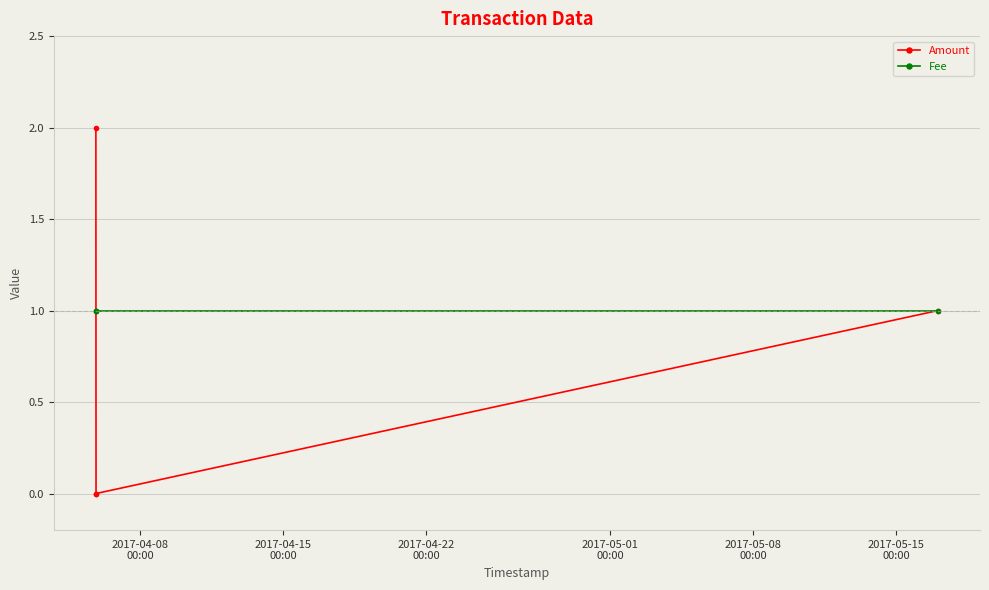

True or false: Amount has more than 0 points higher than both neighbors.

False